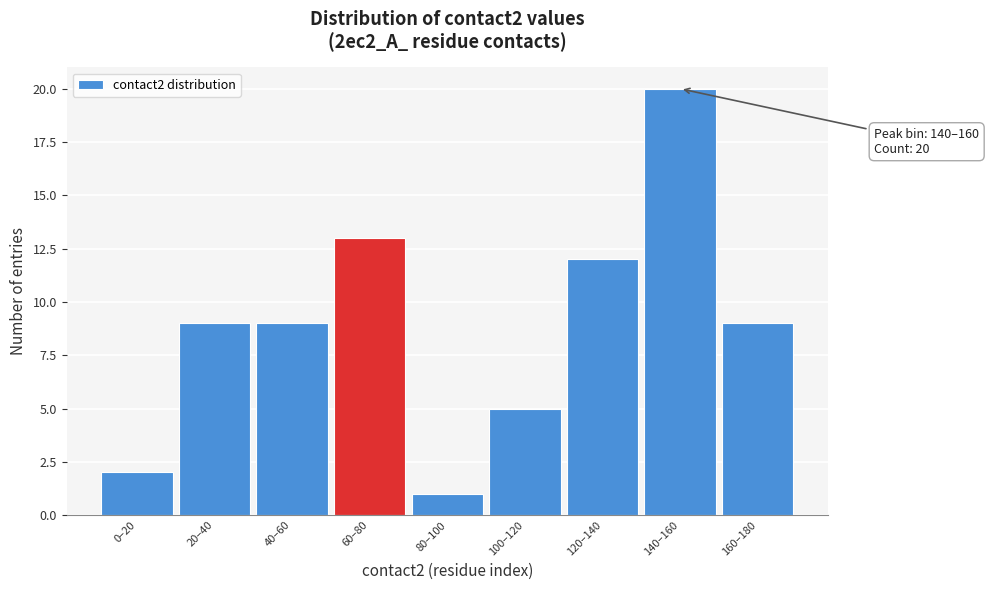

Reading left to right, what are all the values shown in this chart?

0–20=2	20–40=9	40–60=9	60–80=13	80–100=1	100–120=5	120–140=12	140–160=20	160–180=9